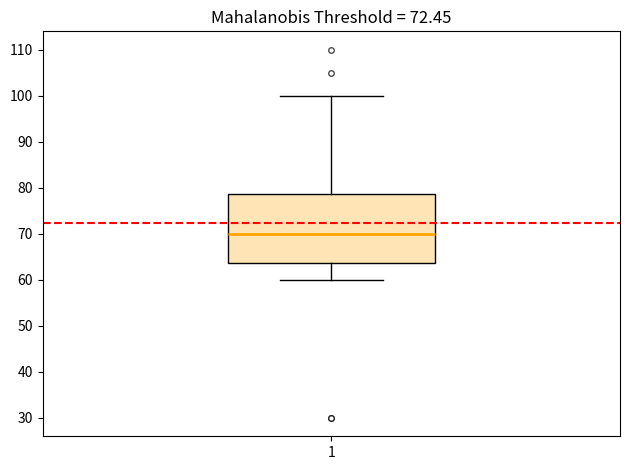

Where is the upper edge of the box at x = 1 on the y-axis? The values are not printed on the chart, so give them approximately, as read against the axis.

79